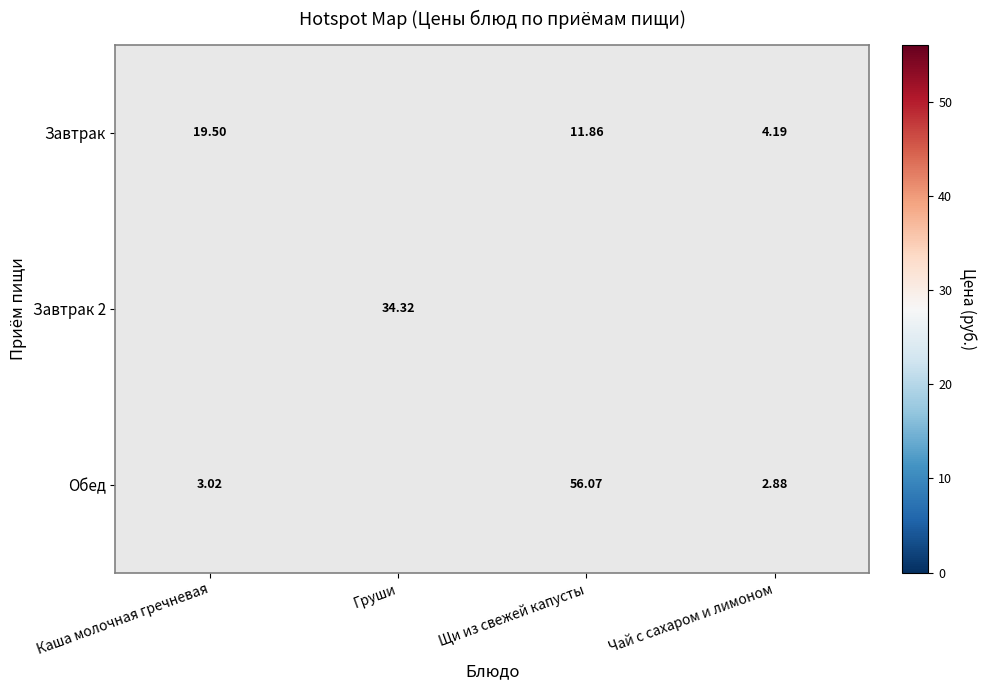

How many positive values does the Завтрак series have?

3